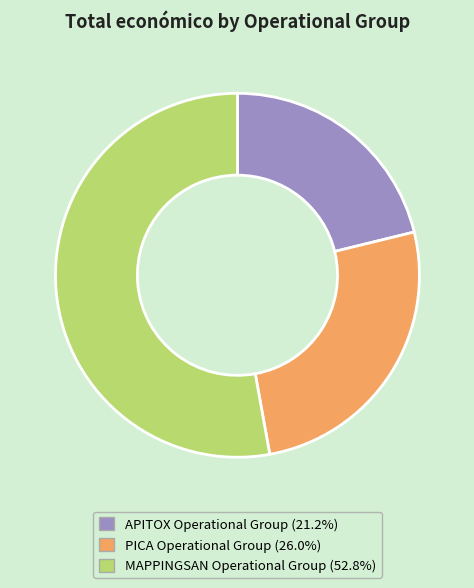

True or false: PICA Operational Group accounts for 26% of the total.

True